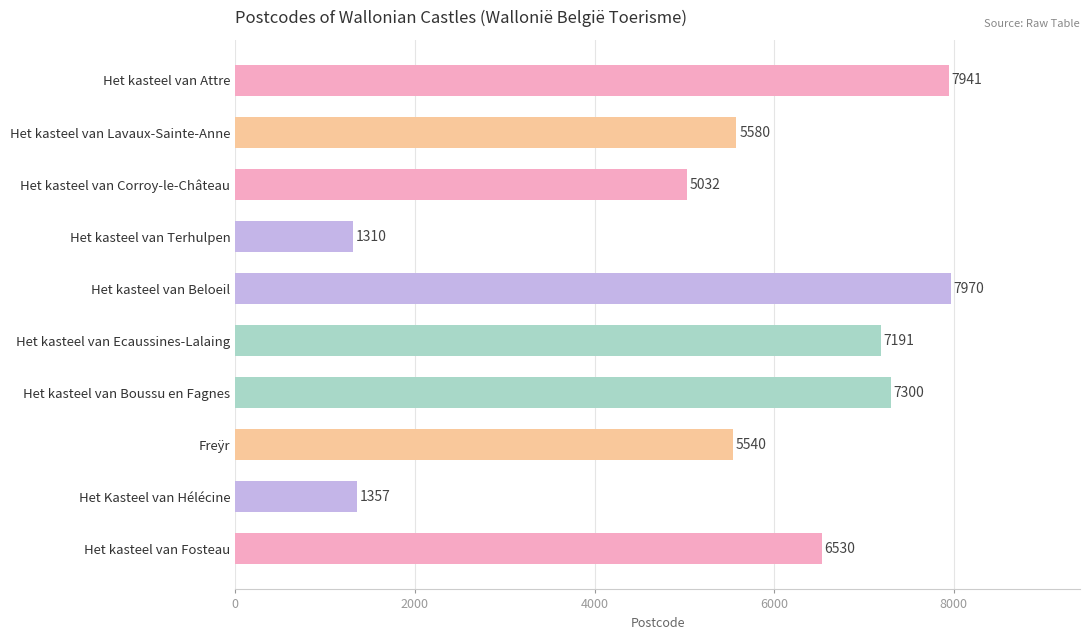

What is the label of the 7th bar from the top?

Het kasteel van Boussu en Fagnes